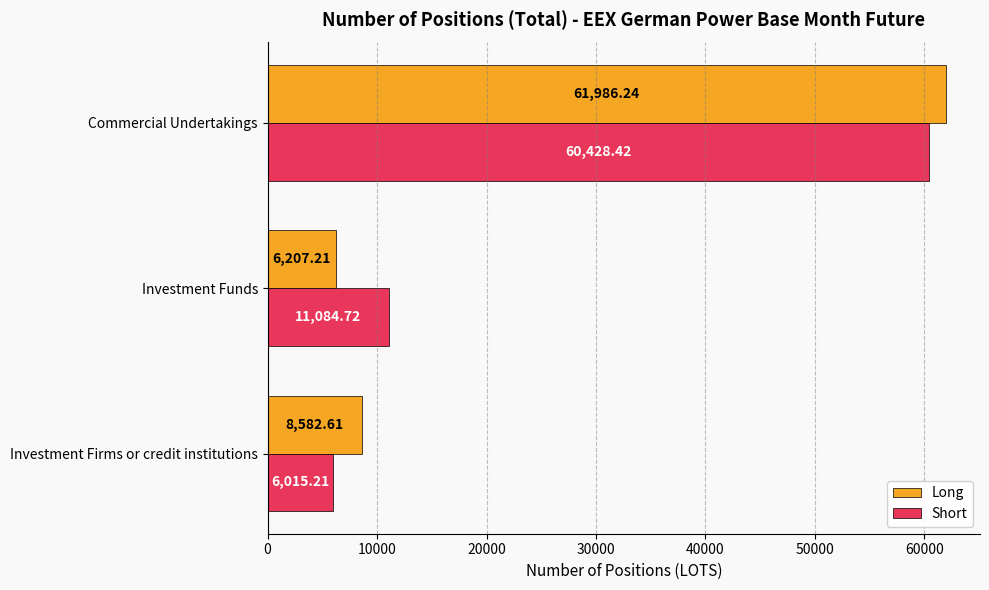

Rank the series by their maximum value, from lowest to highest.

Short, Long